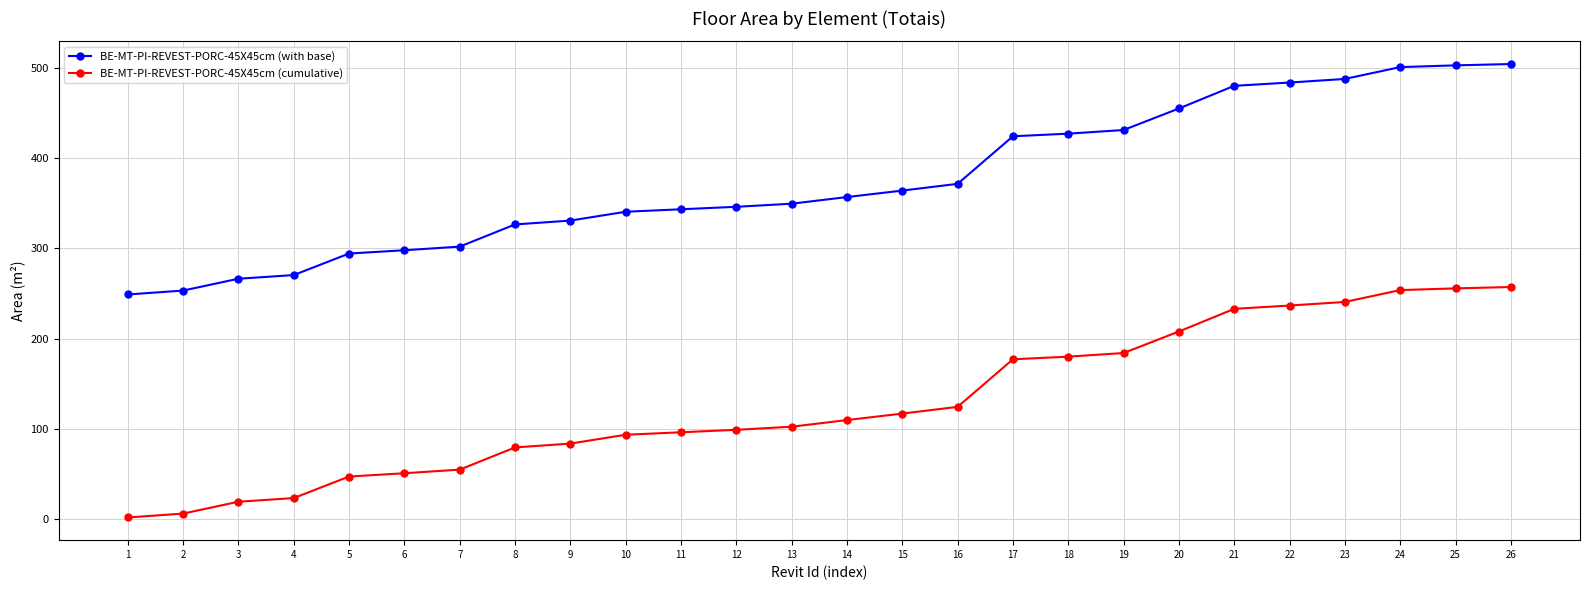

Which series has the largest total across all categories?

BE-MT-PI-REVEST-PORC-45X45cm (with base)